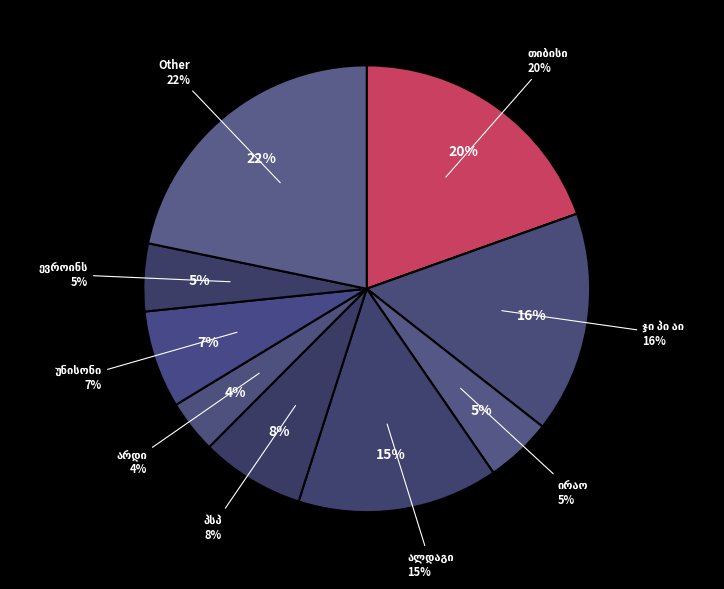

True or false: სს სადაზღვევო კომპანია იმედი L accounts for 7% of the total.

False